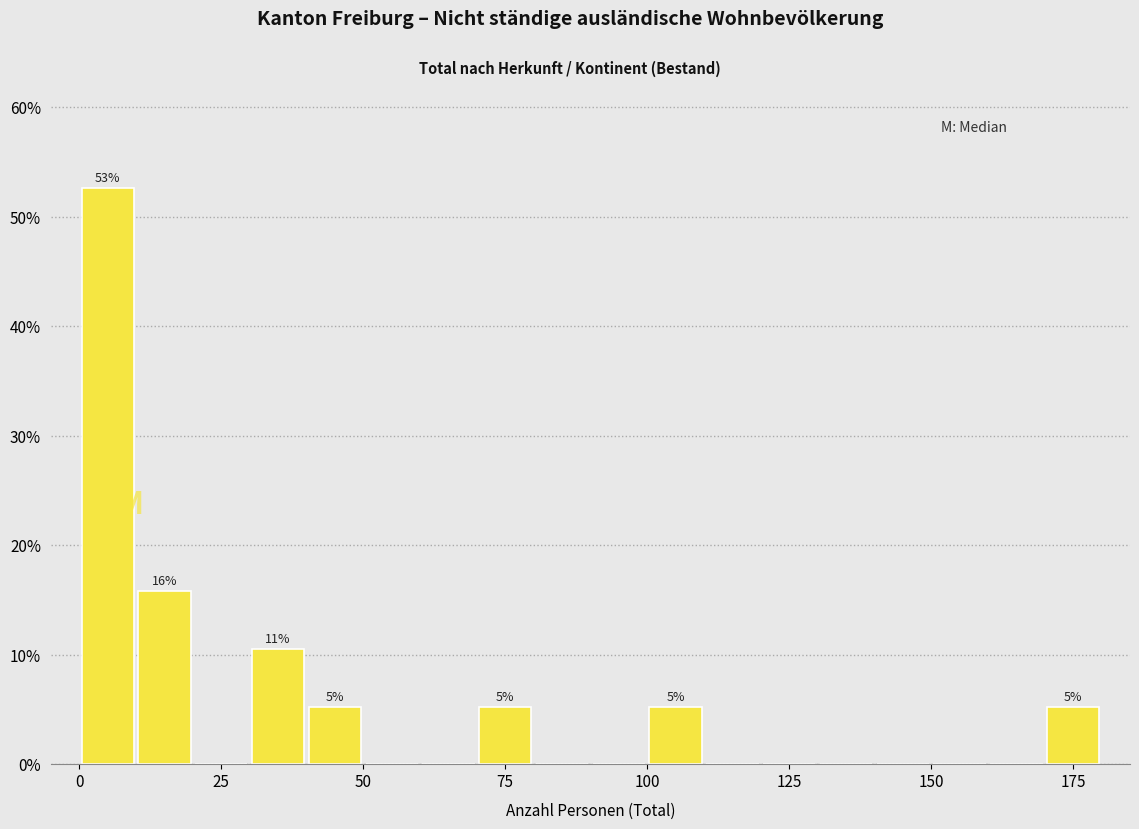

Read against the x-axis, roughly where is the centre of the tallest bar?

5